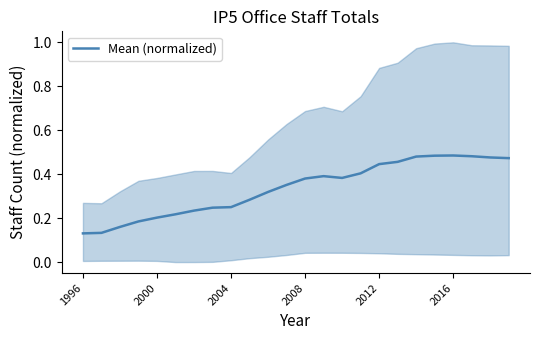

What is the smallest value displayed?

0.1